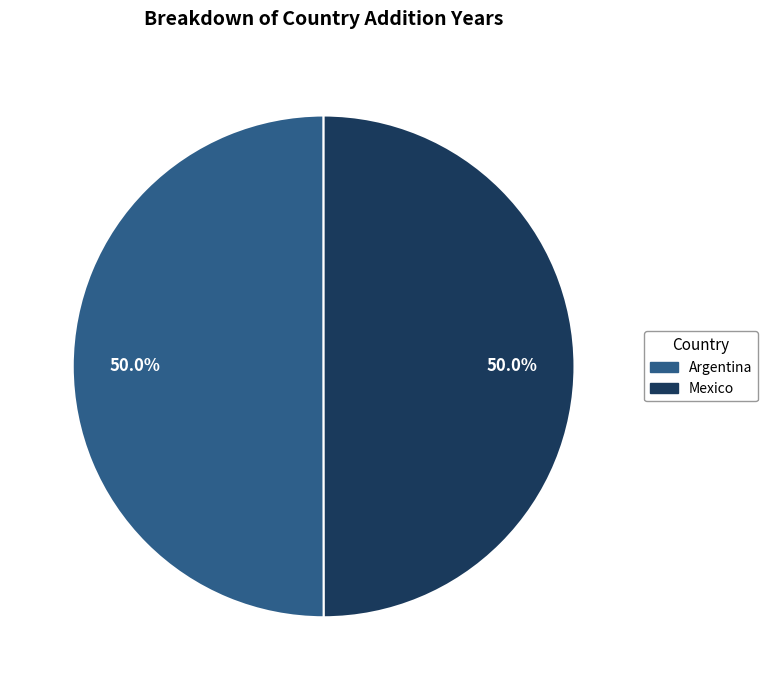

Approximately how many times larger is the value at Mexico compared to Argentina?

1.0